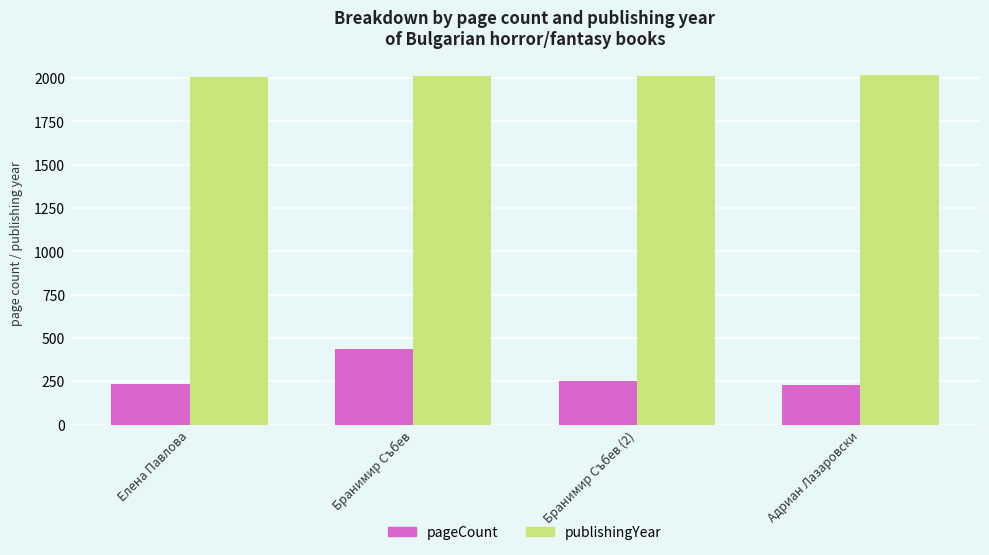

Is it true that publishingYear equals 2016 at Адриан Лазаровски?

True